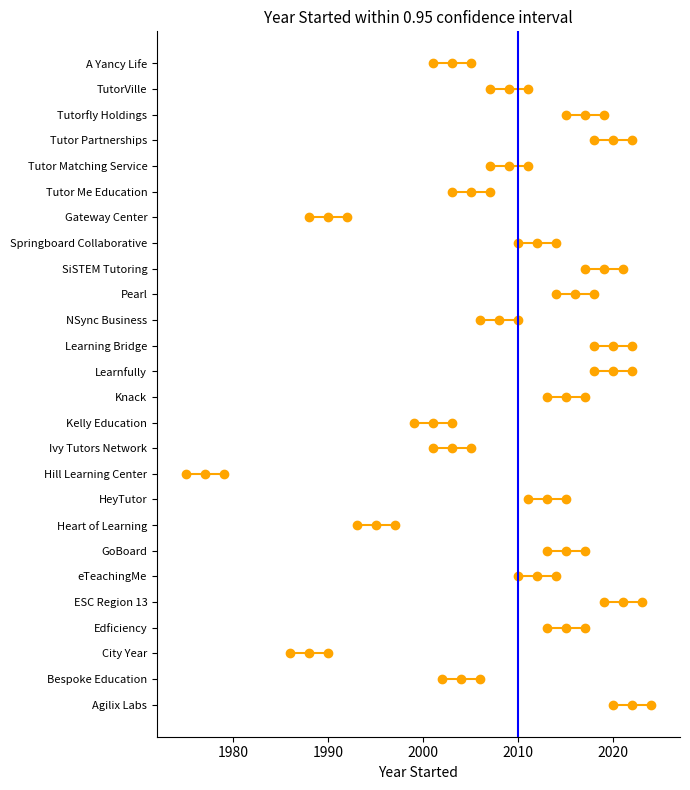

True or false: Year Started and ci_low intersect in this chart.

False